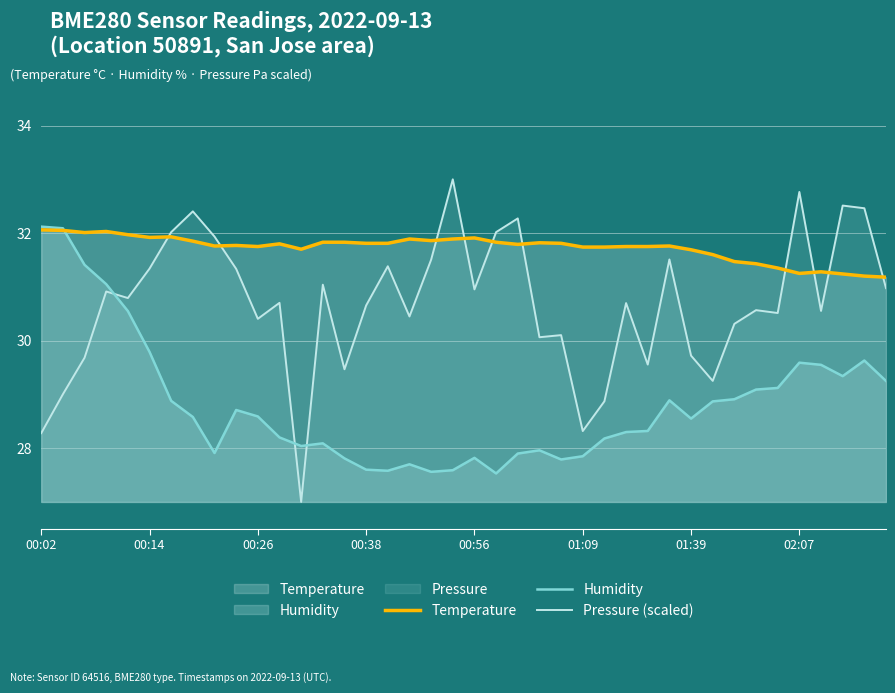

Rank the series at 17 from lowest to highest value.

Humidity, Pressure (scaled), Temperature